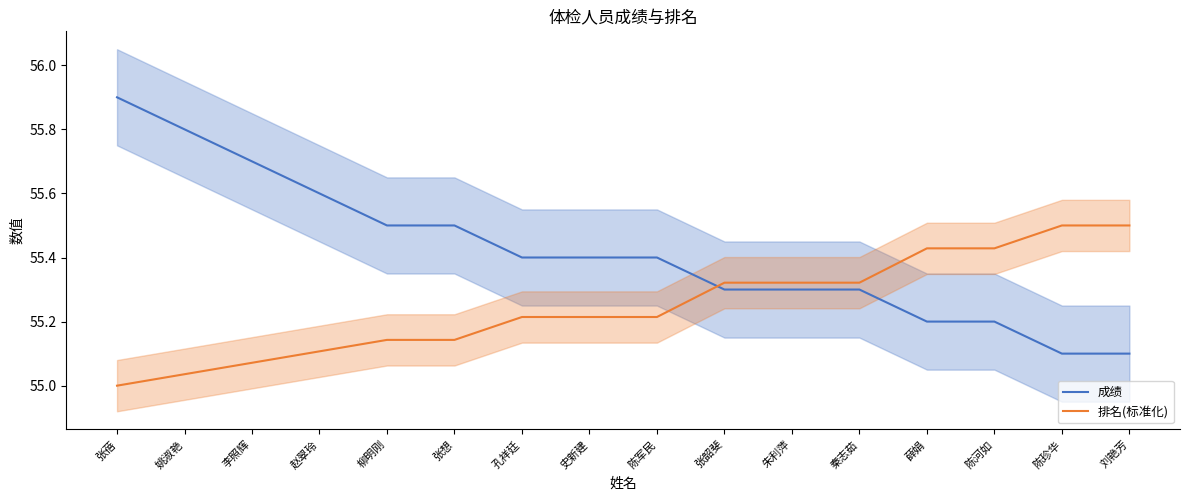

Reading left to right, extract all data points from this chart.

成绩: 55.9	55.8	55.7	55.6	55.5	55.5	55.4	55.4	55.4	55.3	55.3	55.3	55.2	55.2	55.1	55.1
排名(标准化): 55.0	55.0	55.1	55.1	55.1	55.1	55.2	55.2	55.2	55.3	55.3	55.3	55.4	55.4	55.5	55.5